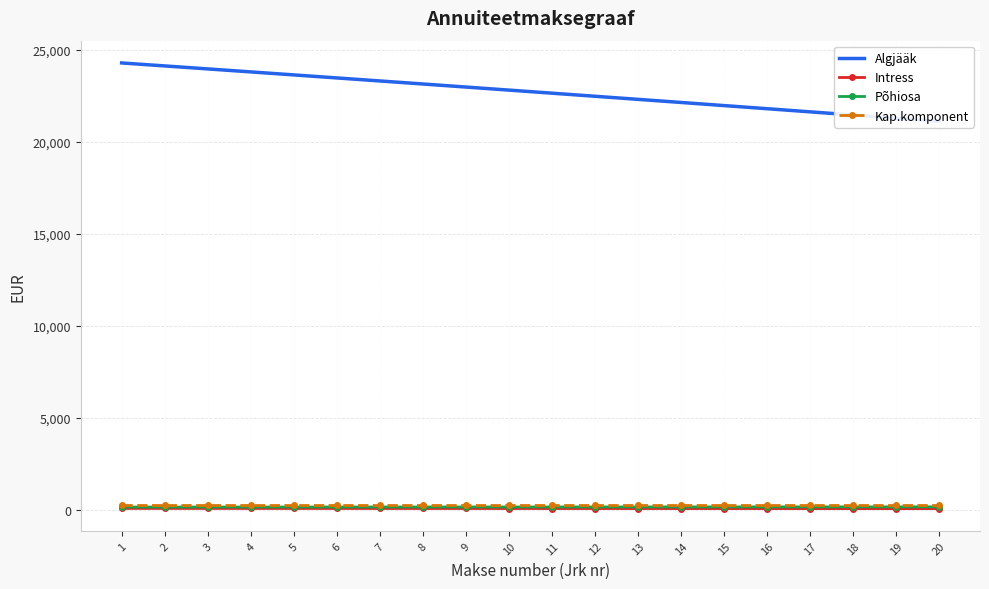

True or false: Põhiosa has more than 1 points higher than both neighbors.

False